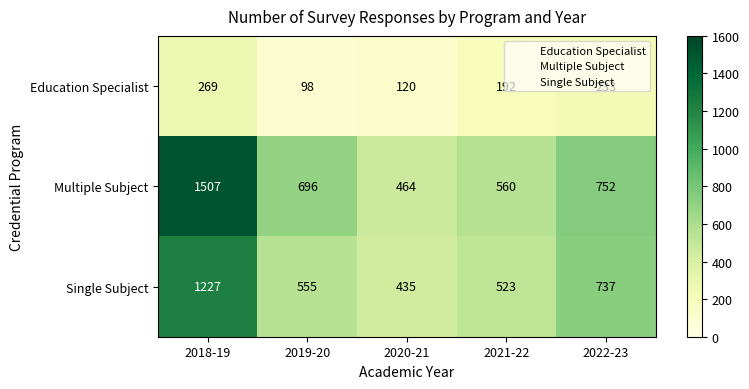

How many categories are shown in the chart?

5